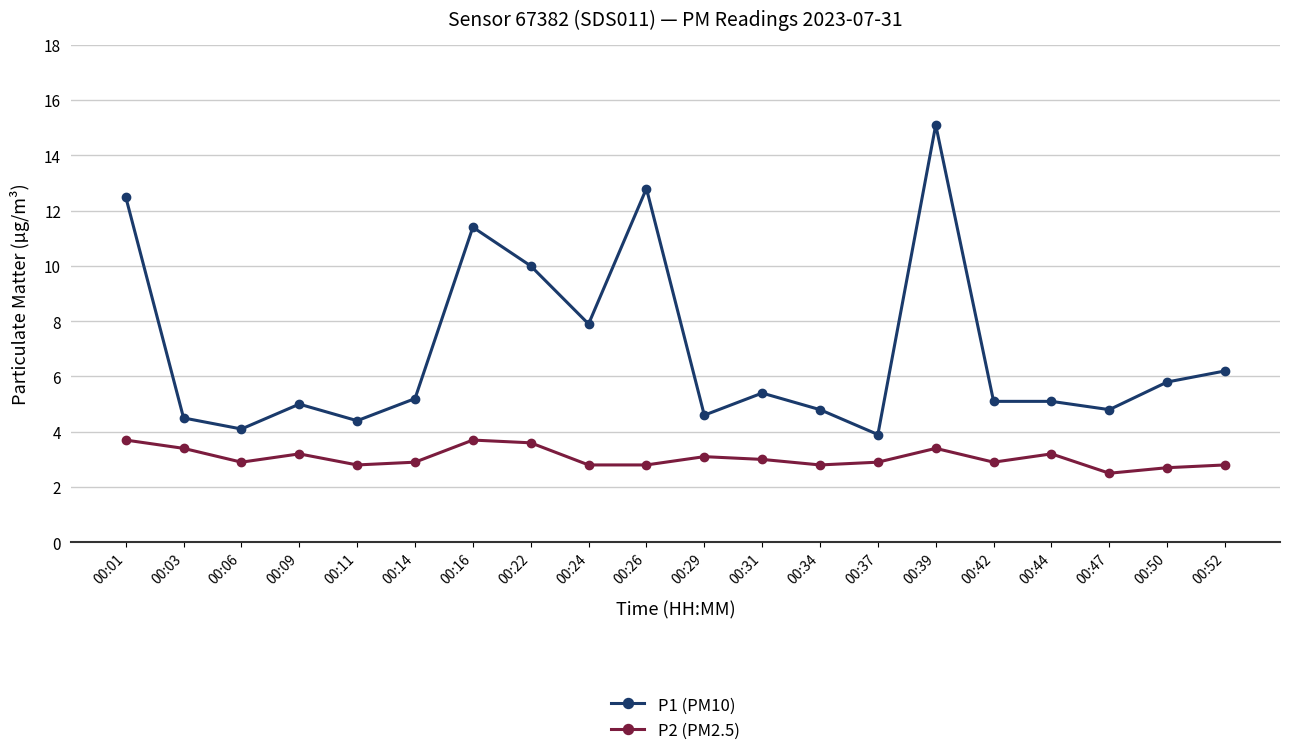

At which category is the sum across all series the highest?

00:39